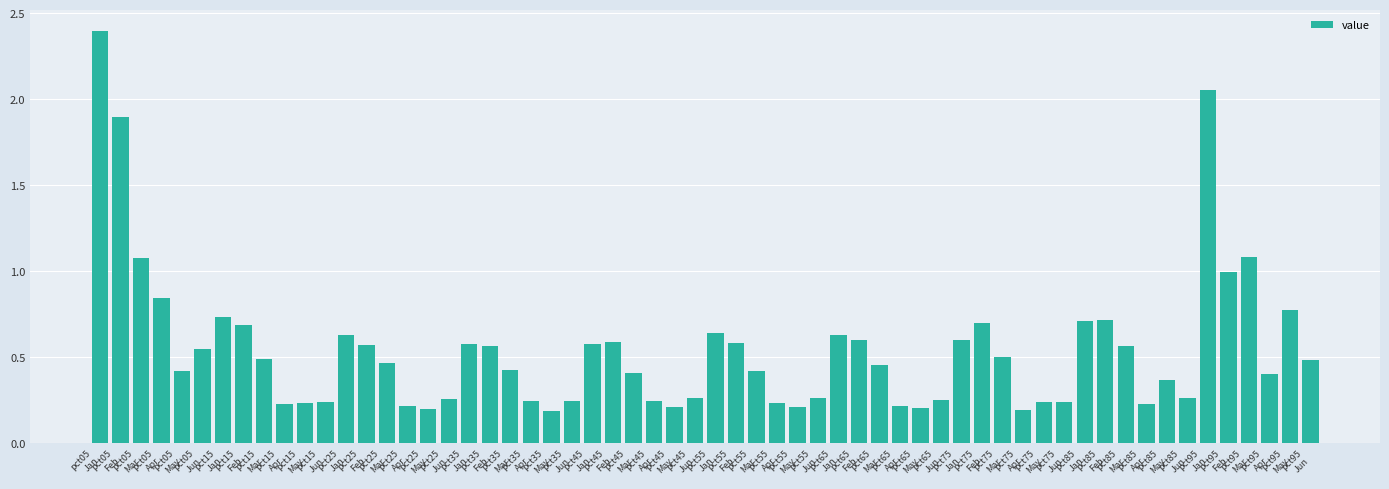

What is the sum of all values?

32.5